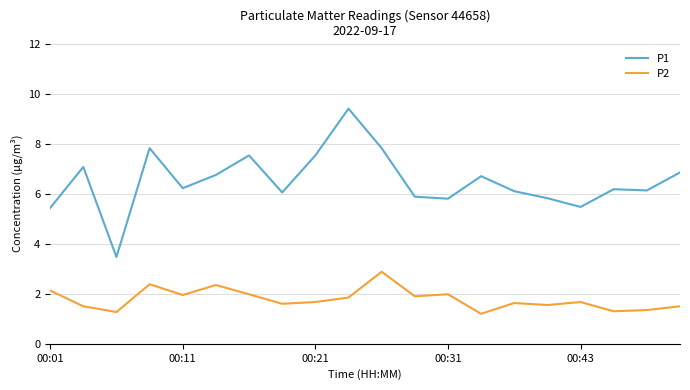

Which series has the largest range (max minus min)?

P1